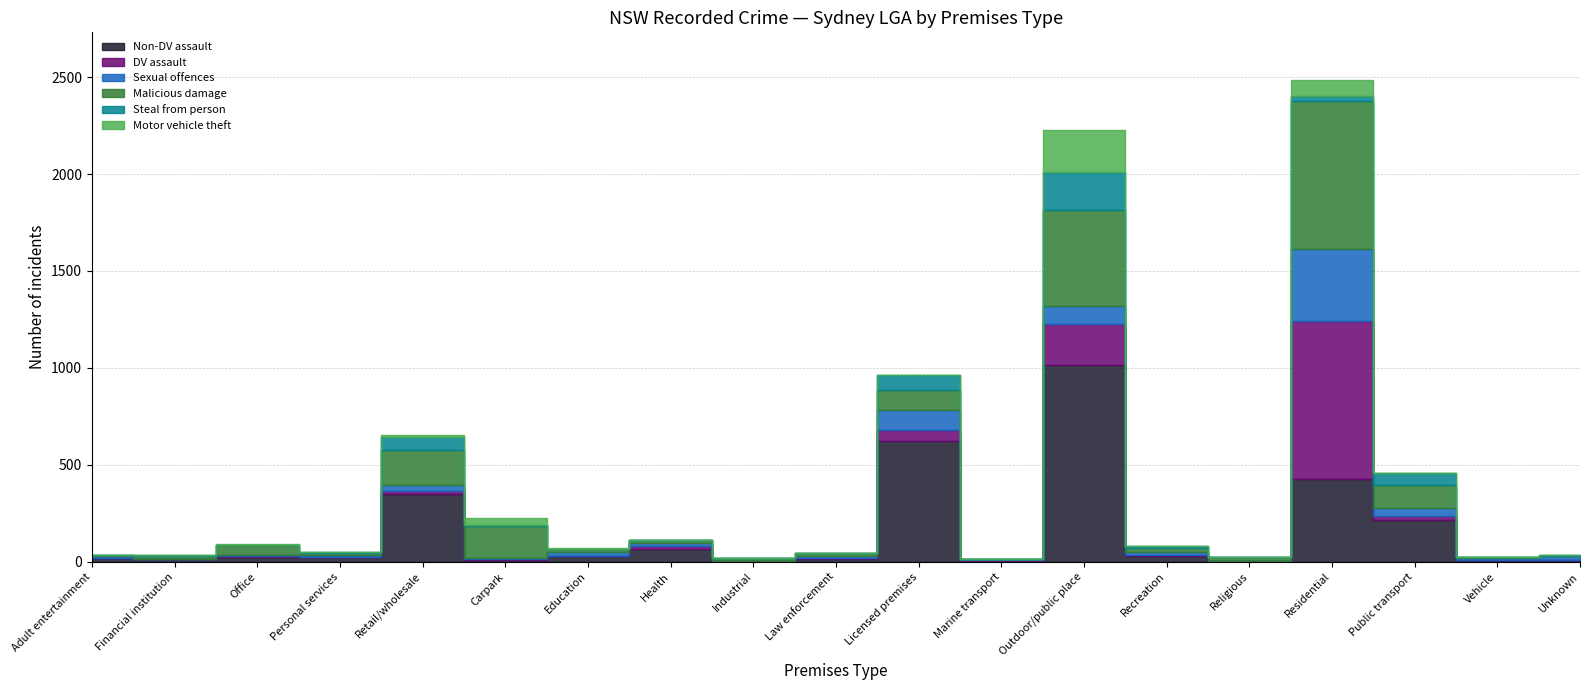

True or false: DV assault and Steal from person cross at least once.

True